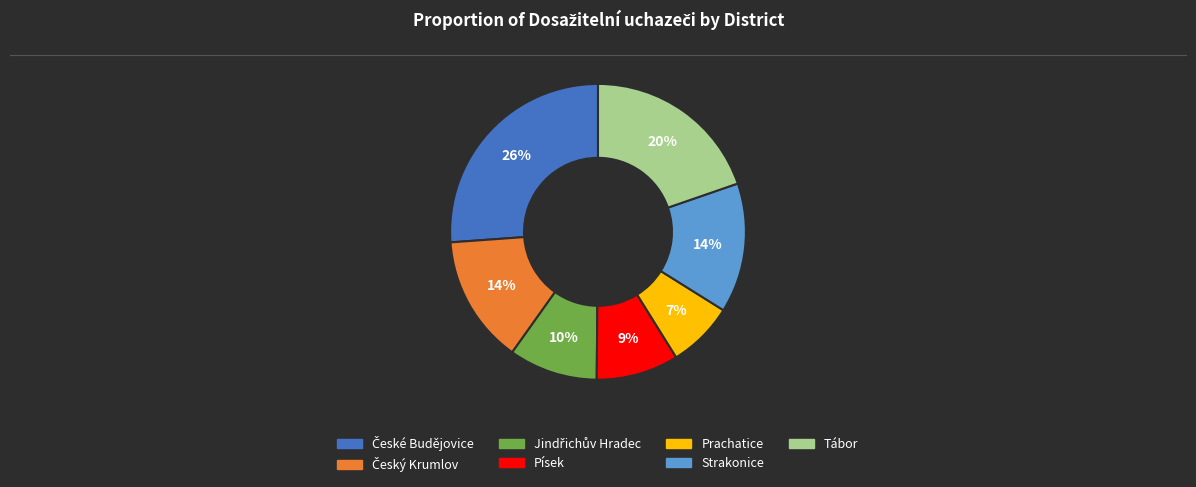

To the nearest percent, what is the difference between the largest and smallest slice percentages?

19%